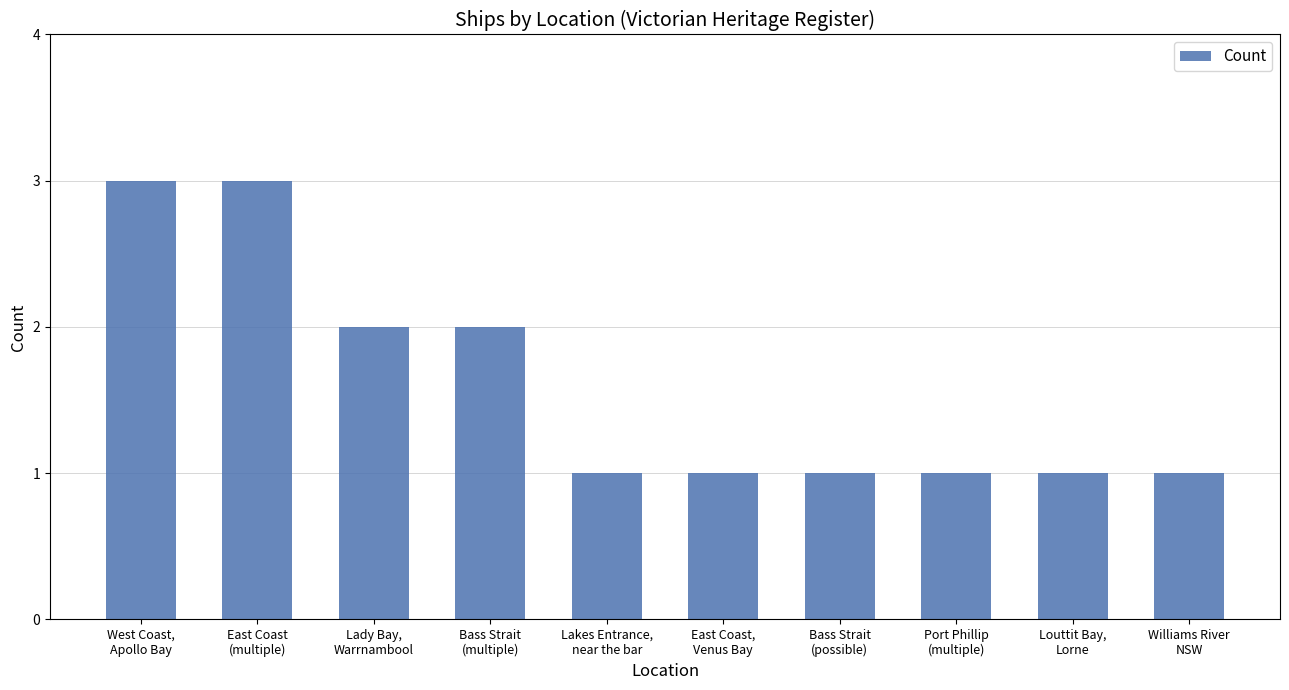

True or false: the data shows 0 at Williams River
NSW.

False